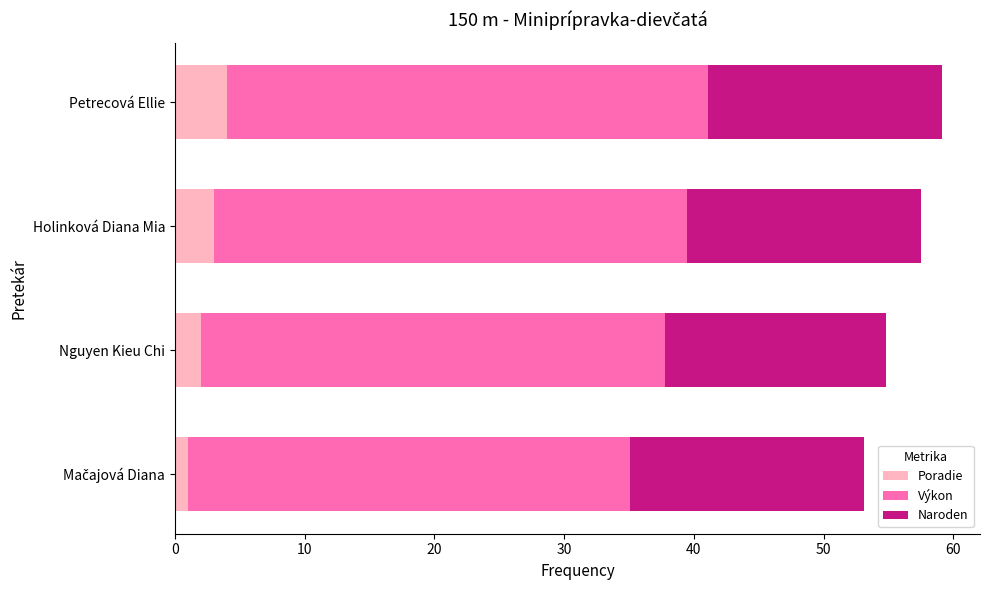

What is the minimum value for Poradie?

1.0